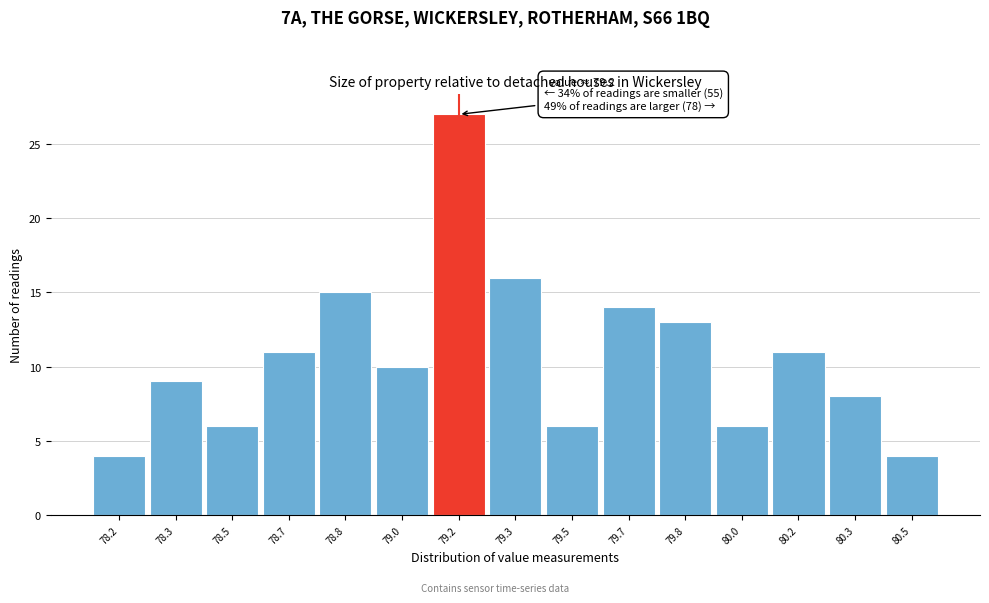

Reading right to left, extract all data points from this chart.

4	8	11	6	13	14	6	16	27	10	15	11	6	9	4